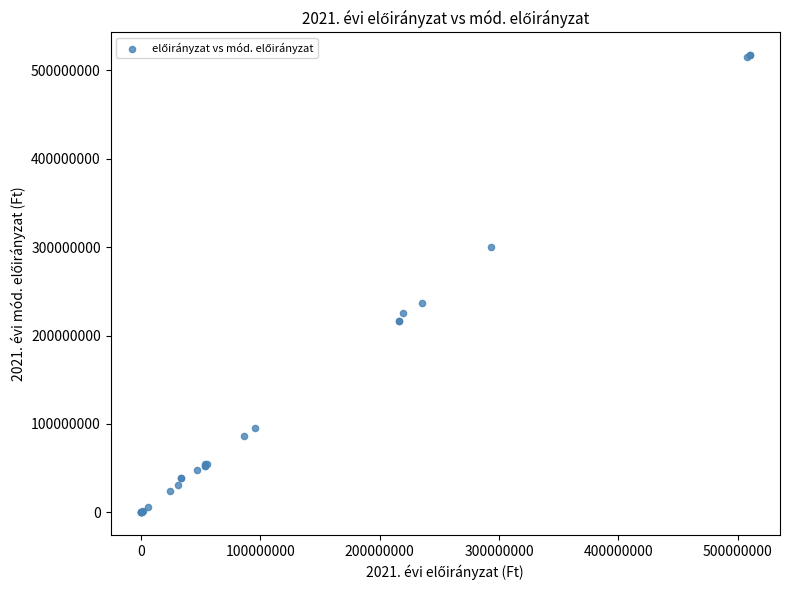

What Y value in the scatter plot is closest to 258609694?

236852168